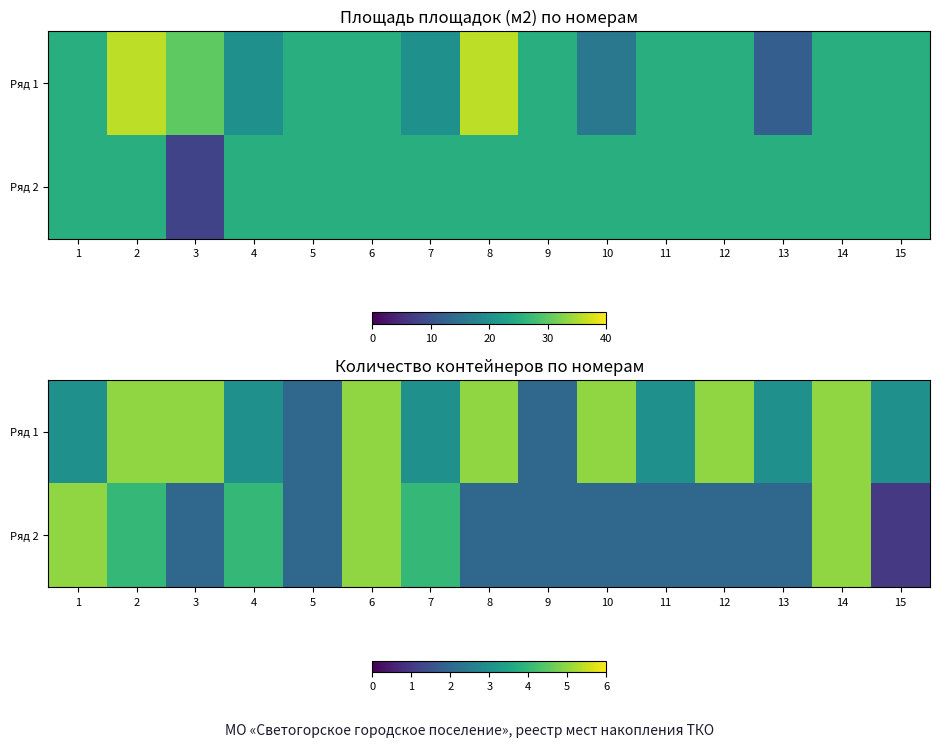

List the labels in order of Ряд 1 value, largest first.

2, 3, 6, 8, 10, 12, 14, 1, 4, 7, 11, 13, 15, 5, 9